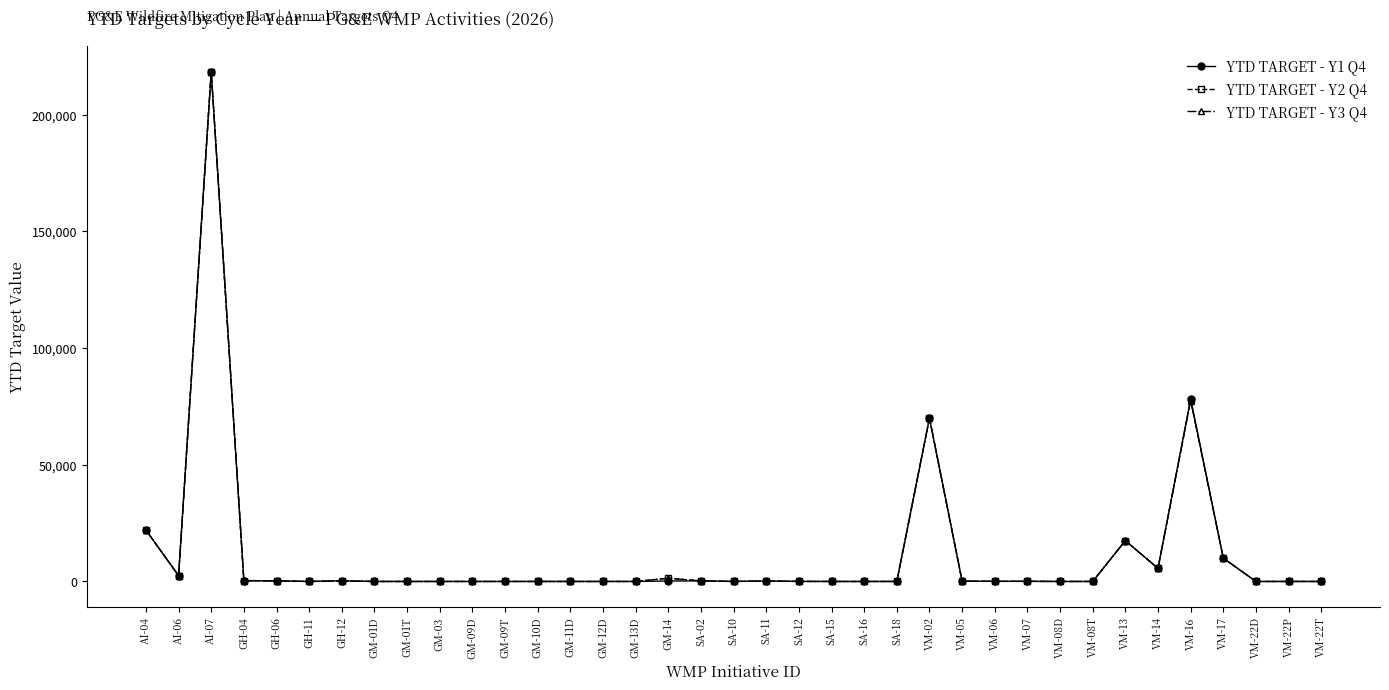

What is the greatest value displayed?

218441.0